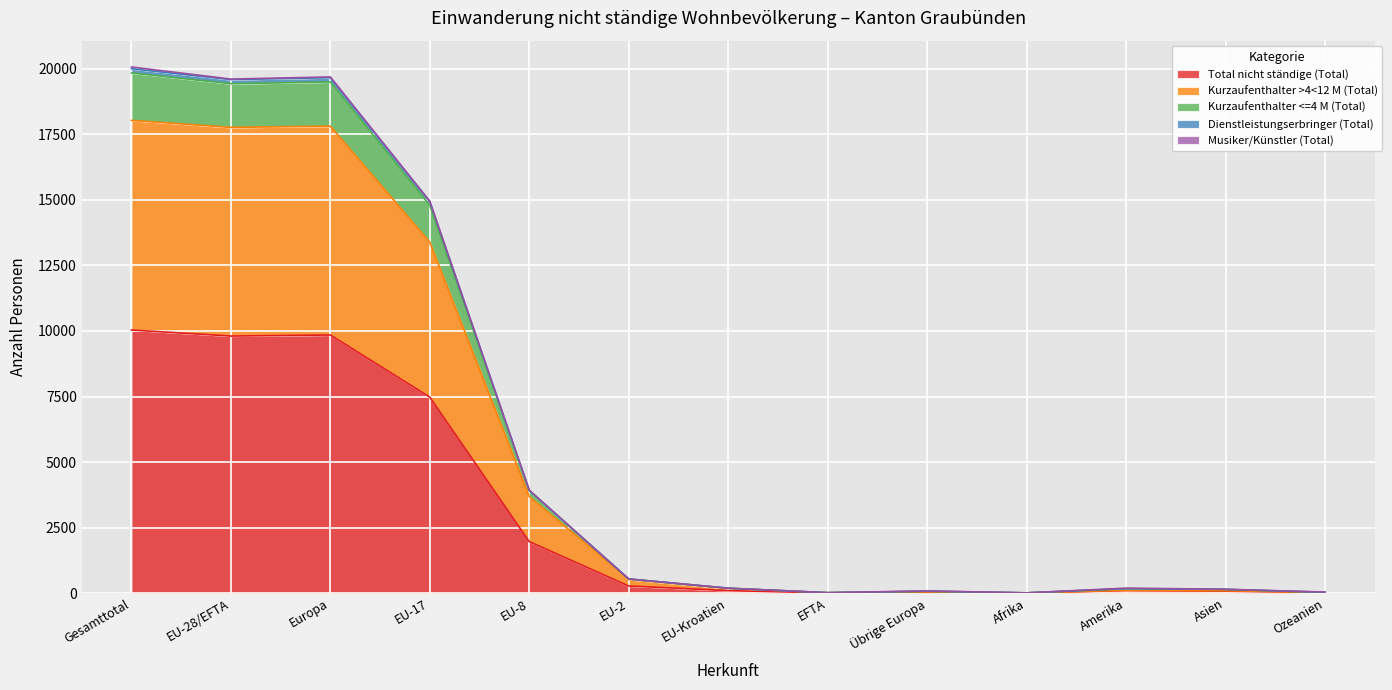

Does the chart display data point markers on the line(s)?

No